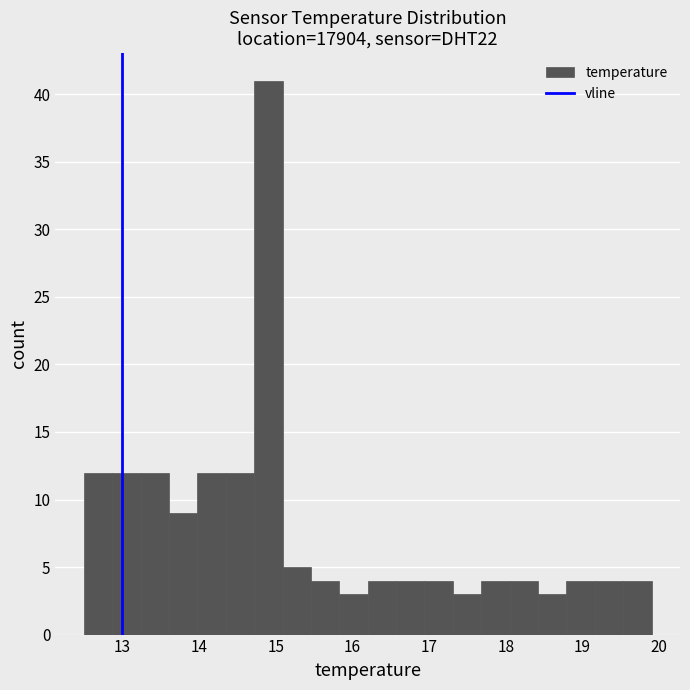

Read against the x-axis, roughly where is the centre of the tallest bar?

14.9